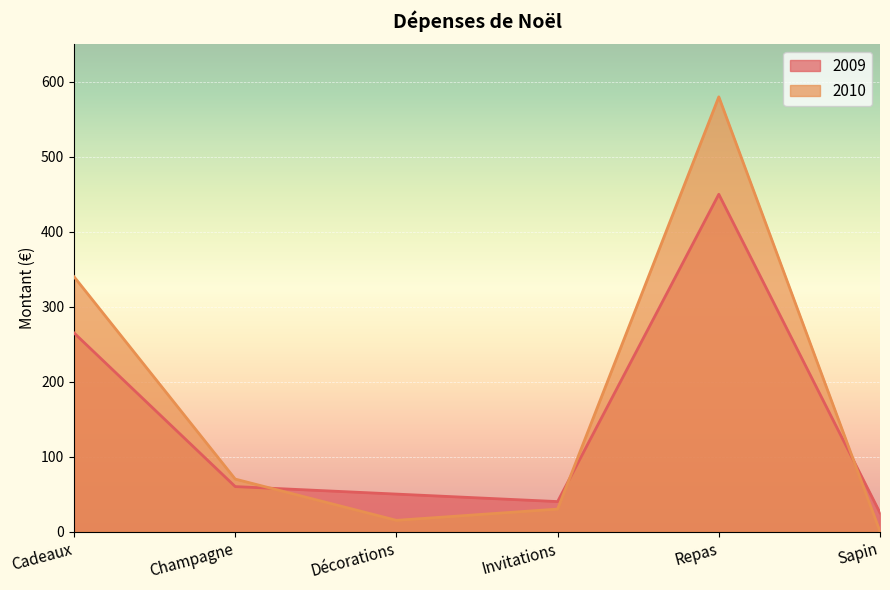

How many series are shown in this chart?

2